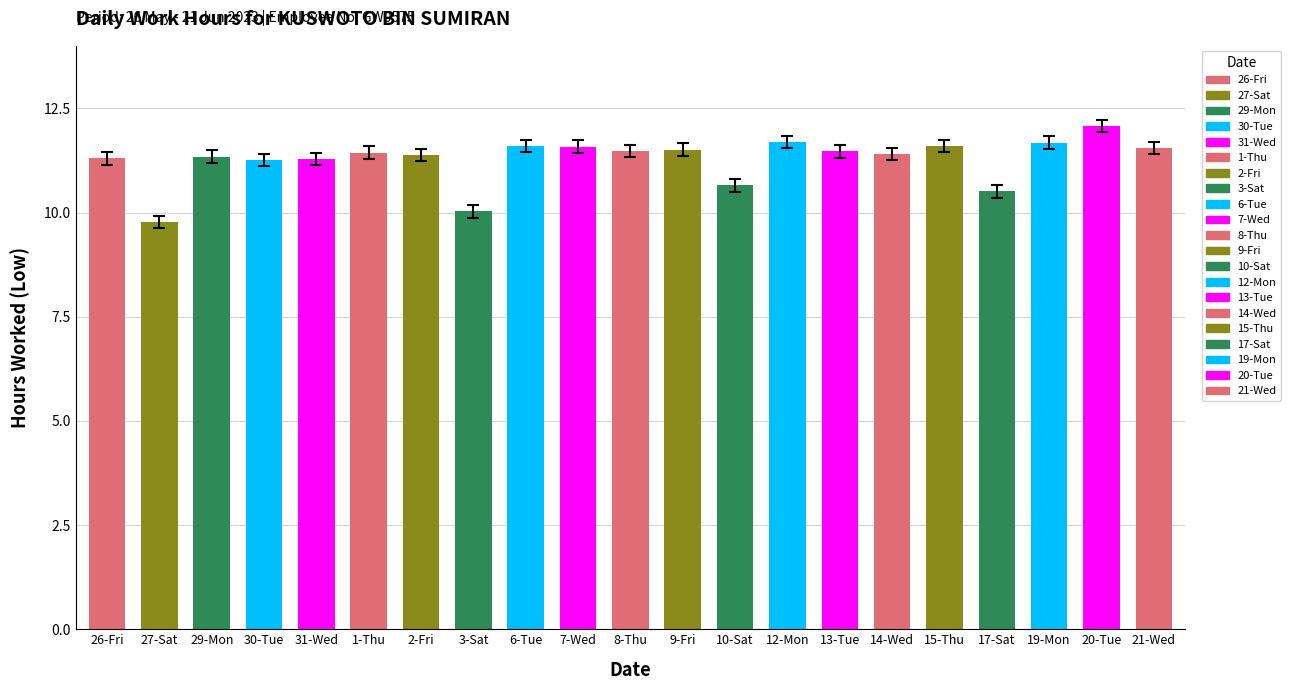

At which category does the chart reach its minimum across all series?

27-Sat